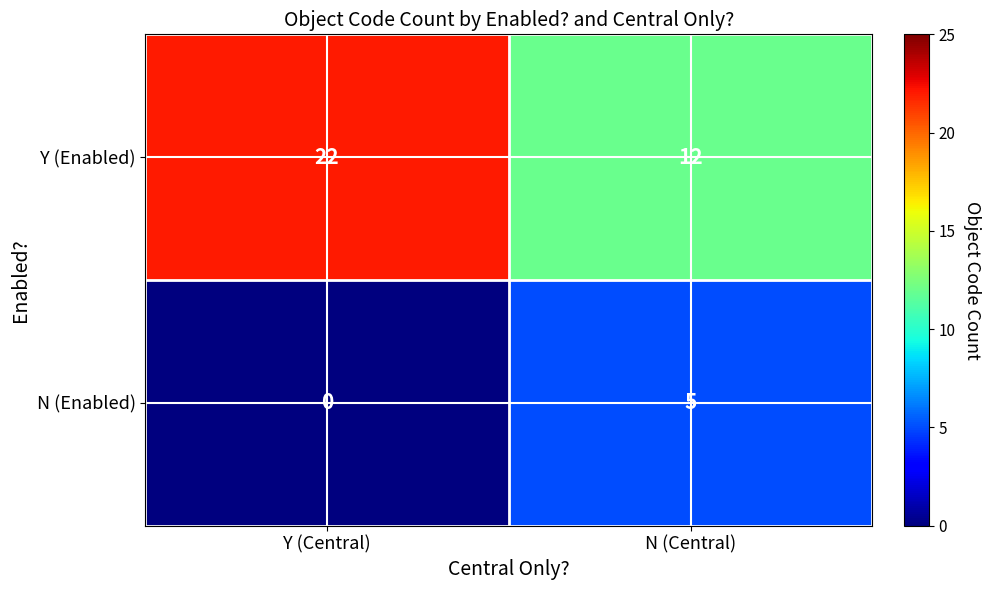

Reading left to right, what are all the values shown in this chart?

Y (Enabled): 22	12
N (Enabled): 0	5